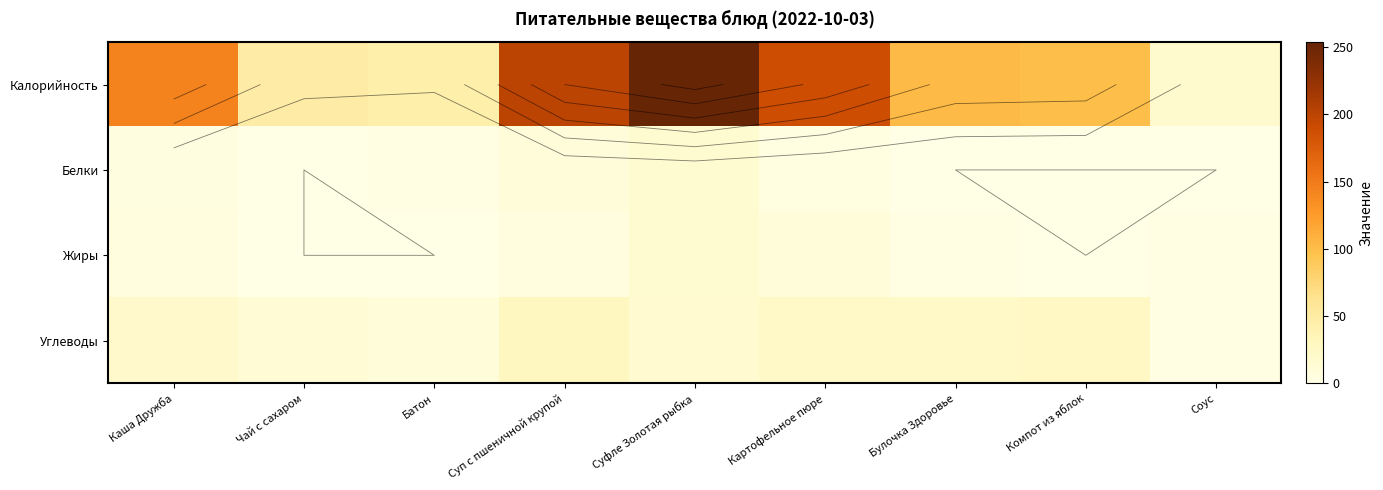

What is the spread (max minus min) of values at Компот из яблок?

99